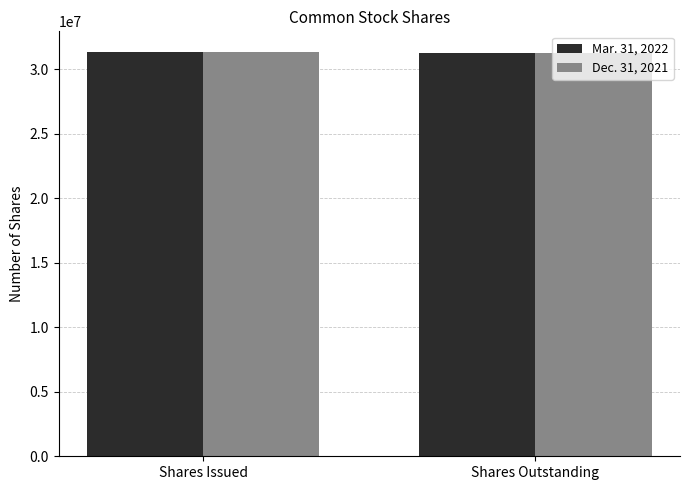

How many distinct data groups are displayed?

2